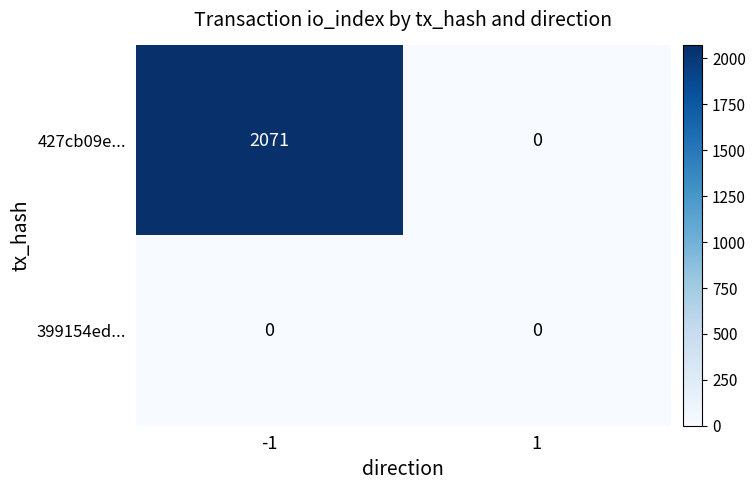

What is the total value across all series at -1?

2071